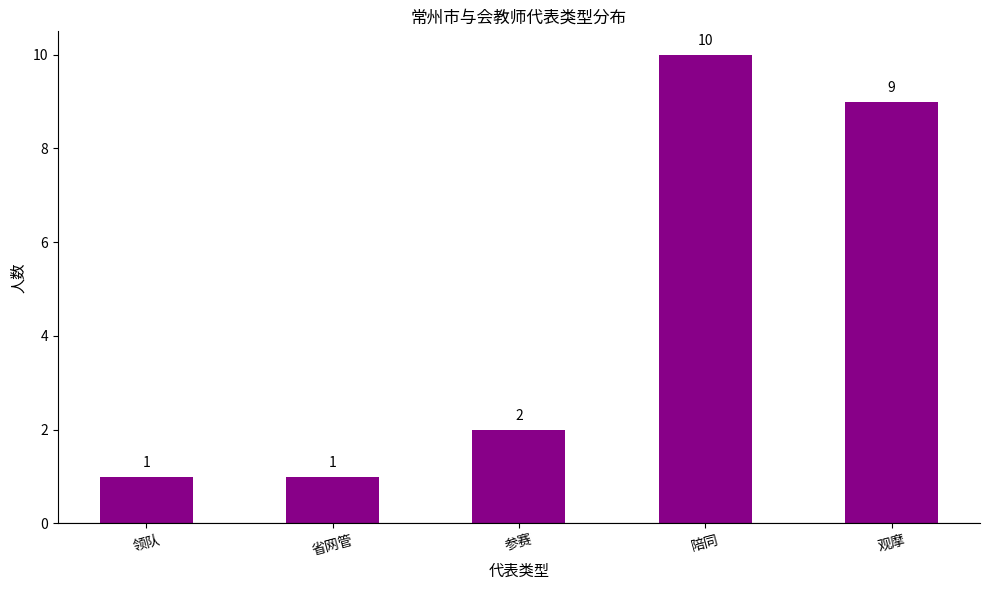

What value does the data have at 参赛?

2